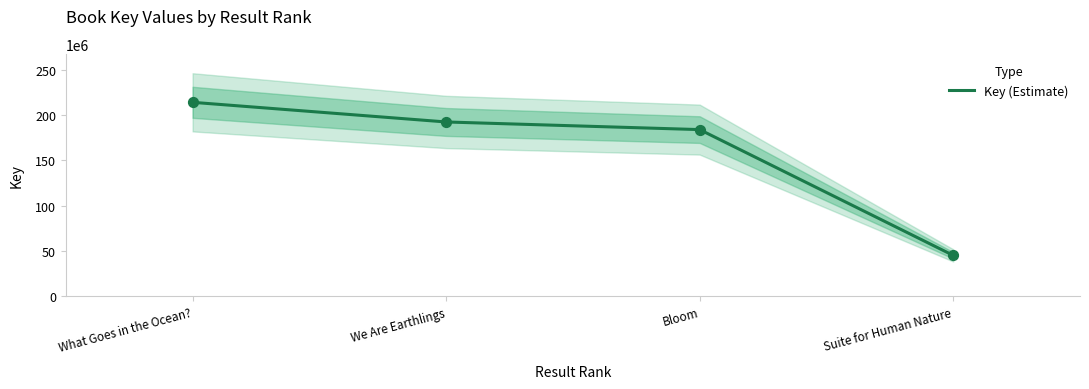

What is the ratio of the value at What Goes in the Ocean? to the value at Suite for Human Nature?

4.7